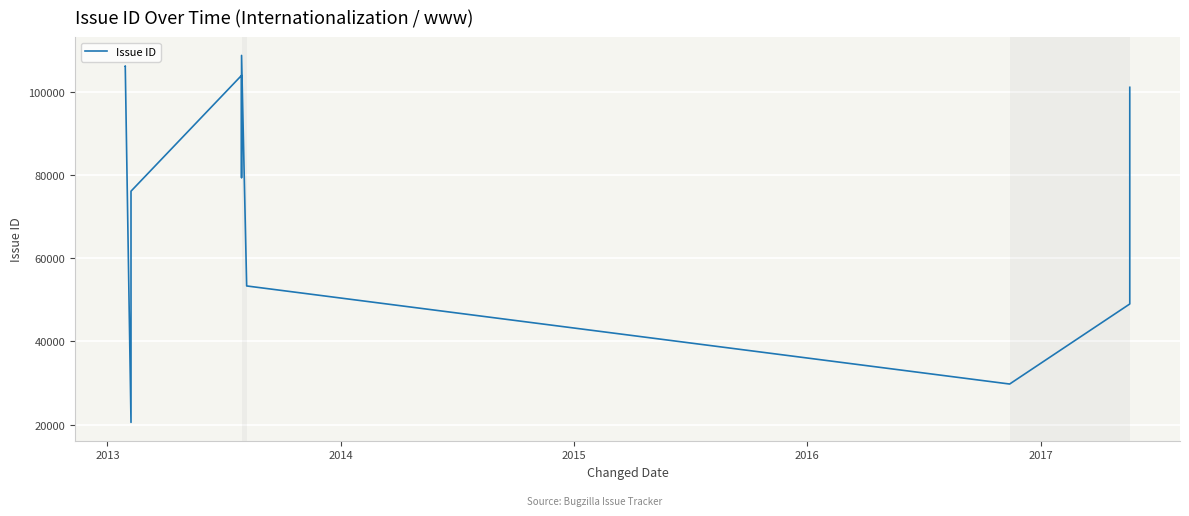

What is the value of the 1st point from the left?

106141